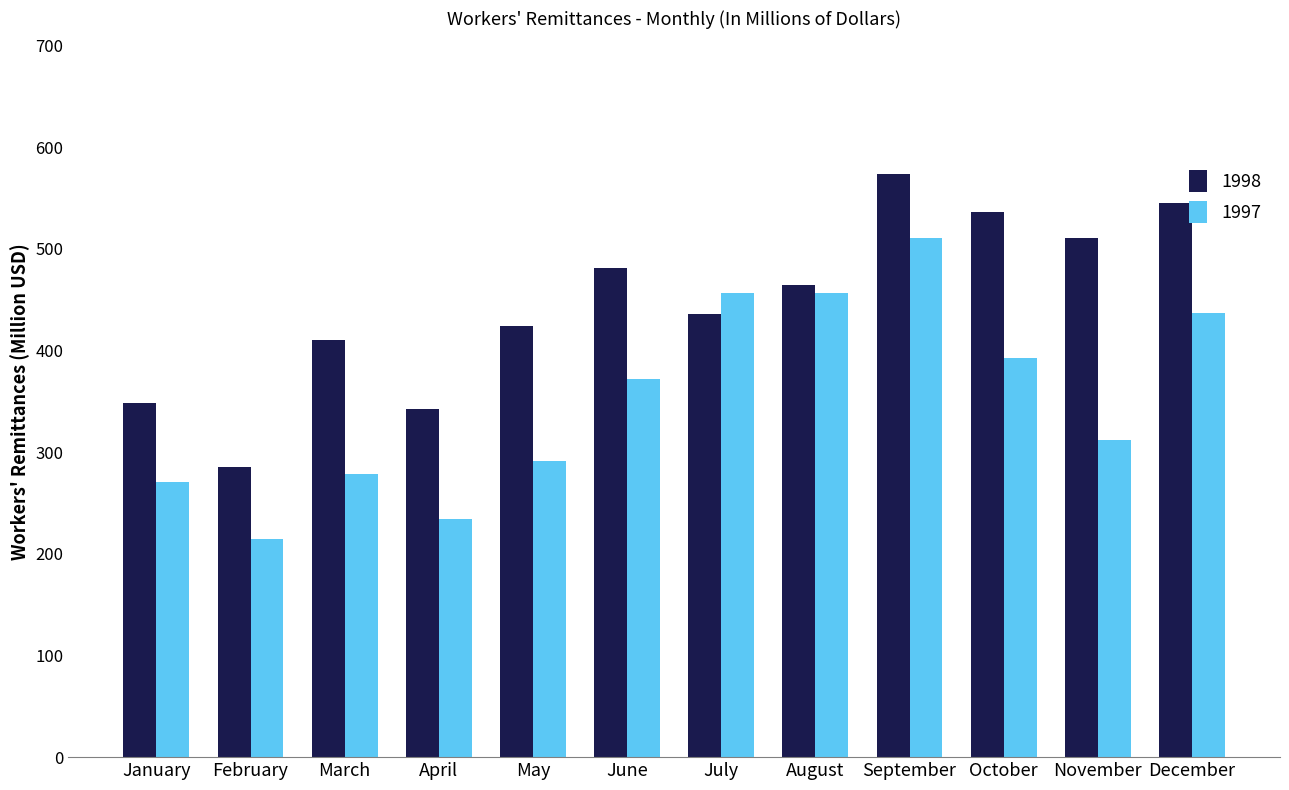

At which category does the chart reach its peak across all series?

September